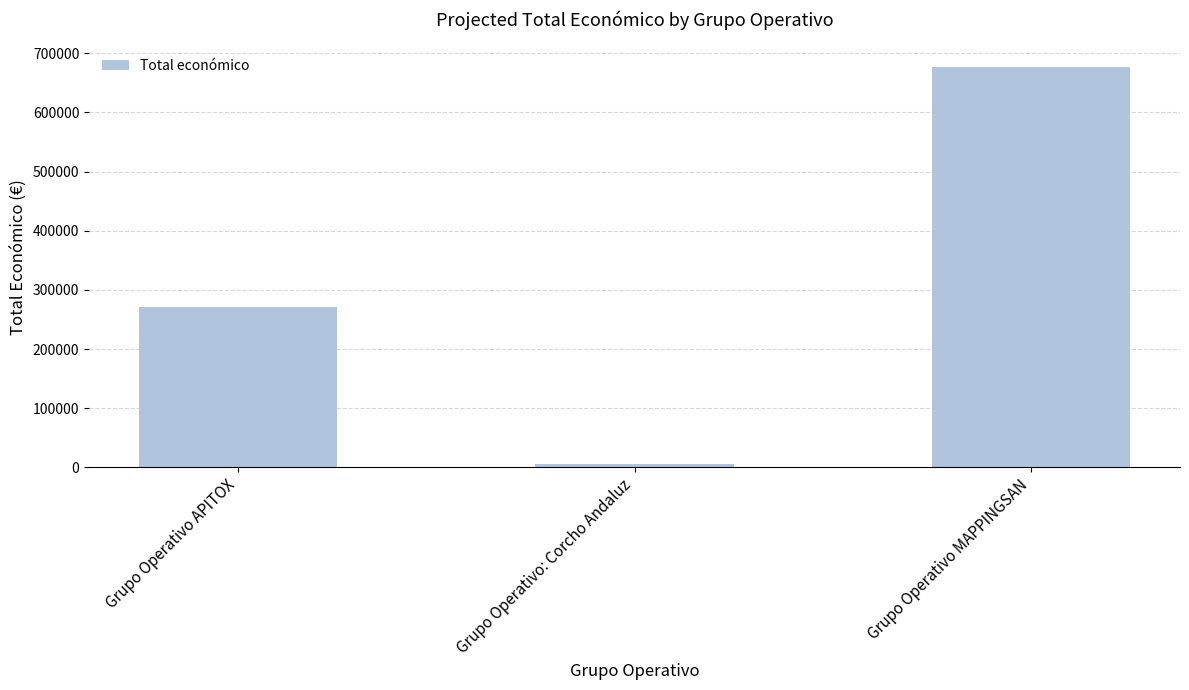

List the labels in order of value, smallest first.

Grupo Operativo: Corcho Andaluz, Grupo Operativo APITOX, Grupo Operativo MAPPINGSAN